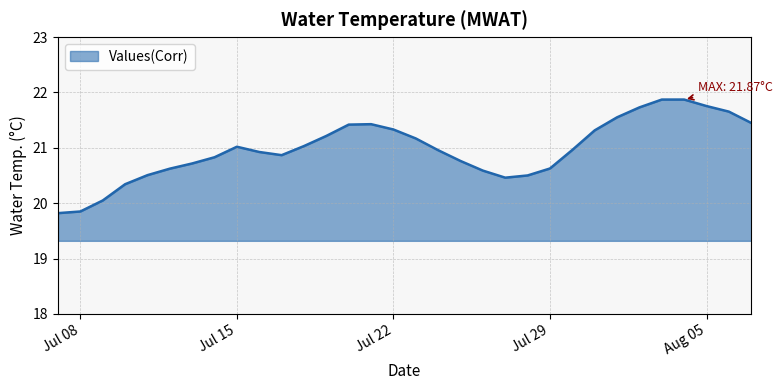

What is the difference between the maximum and minimum values?

2.1